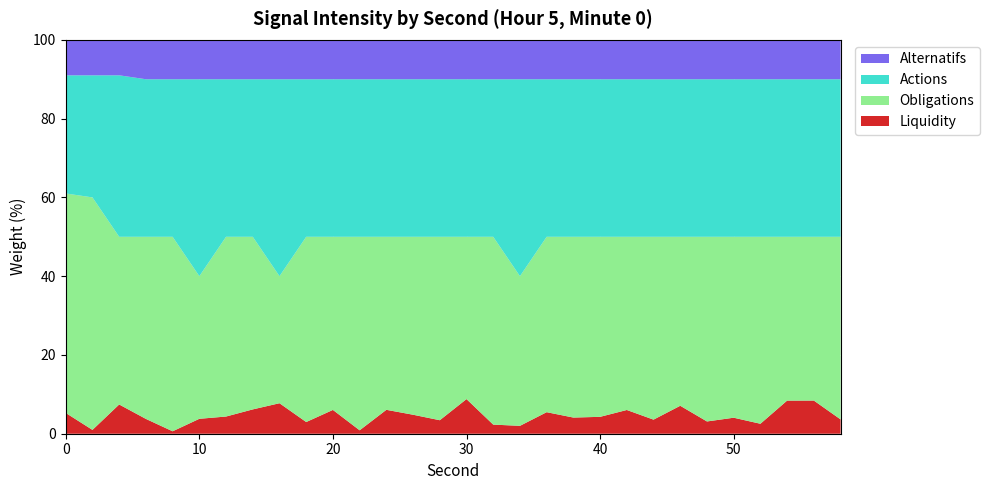

Reading right to left, transcribe all the data shown in this chart.

Liquidity: 58=3.6	56=8.4	54=8.4	52=2.5	50=4.1	48=3.1	46=7.1	44=3.6	42=6.0	40=4.3	38=4.1	36=5.5	34=2.0	32=2.3	30=8.8	28=3.4	26=4.8	24=6.1	22=0.9	20=6.0	18=3.0	16=7.7	14=6.2	12=4.4	10=3.8	8=0.6	6=3.8	4=7.4	2=1.0	0=5.3
Obligations: 58=46.4	56=41.6	54=41.6	52=47.5	50=45.9	48=46.9	46=42.9	44=46.4	42=44.0	40=45.7	38=45.9	36=44.5	34=38.0	32=47.7	30=41.2	28=46.6	26=45.2	24=43.9	22=49.1	20=44.0	18=47.0	16=32.3	14=43.8	12=45.6	10=36.2	8=49.4	6=46.2	4=42.6	2=59.0	0=55.7
Actions: 58=40.0	56=40.0	54=40.0	52=40.0	50=40.0	48=40.0	46=40.0	44=40.0	42=40.0	40=40.0	38=40.0	36=40.0	34=50.0	32=40.0	30=40.0	28=40.0	26=40.0	24=40.0	22=40.0	20=40.0	18=40.0	16=50.0	14=40.0	12=40.0	10=50.0	8=40.0	6=40.0	4=41.0	2=31.0	0=30.0
Alternatifs: 58=10.0	56=10.0	54=10.0	52=10.0	50=10.0	48=10.0	46=10.0	44=10.0	42=10.0	40=10.0	38=10.0	36=10.0	34=10.0	32=10.0	30=10.0	28=10.0	26=10.0	24=10.0	22=10.0	20=10.0	18=10.0	16=10.0	14=10.0	12=10.0	10=10.0	8=10.0	6=10.0	4=9.0	2=9.0	0=9.0